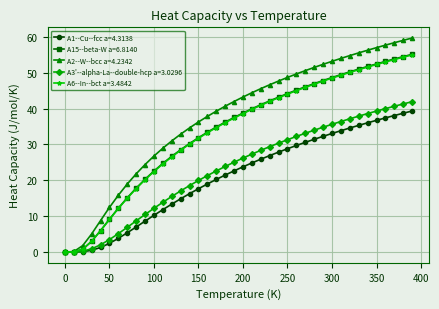

What is the value of the A15--beta-W a=6.8140 point at the 27th from the left?

45.2